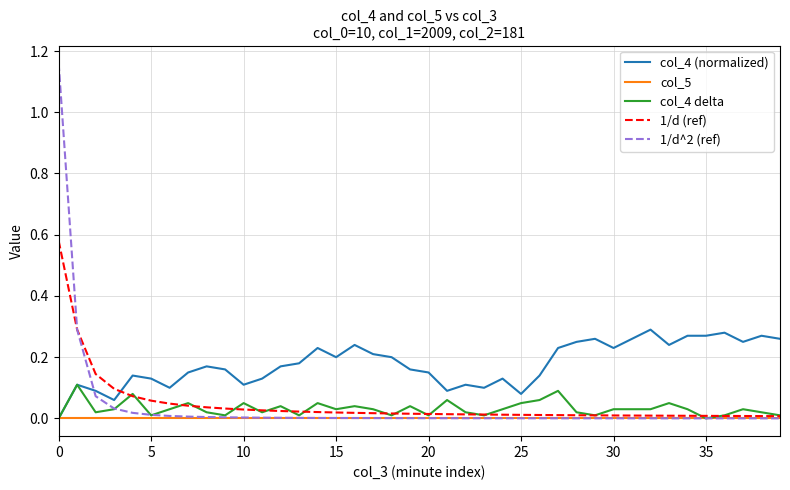

Which series has the largest total across all categories?

col_4 (normalized)